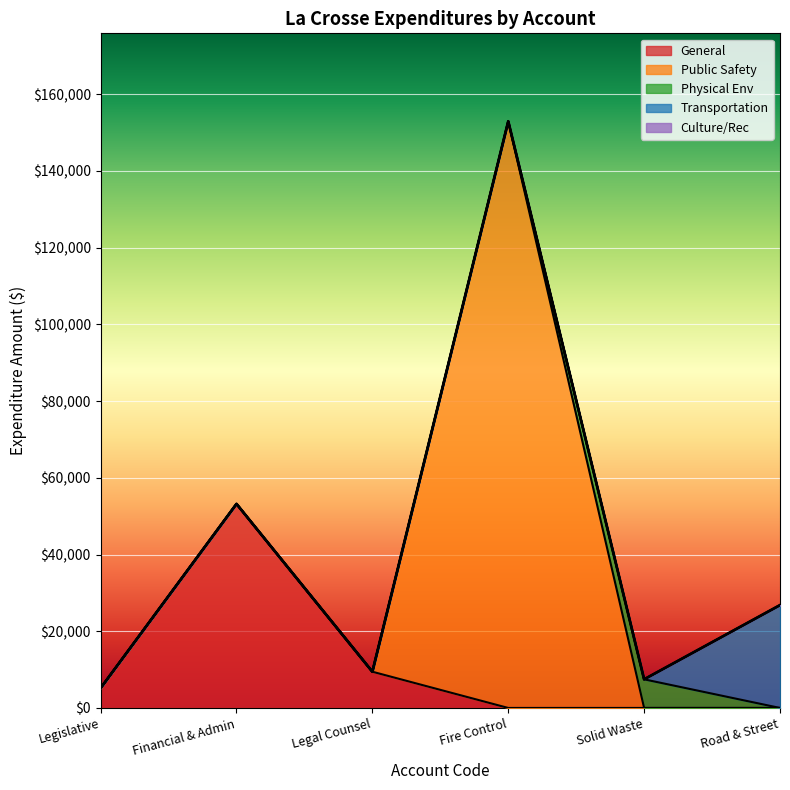

How many categories are shown in the chart?

6